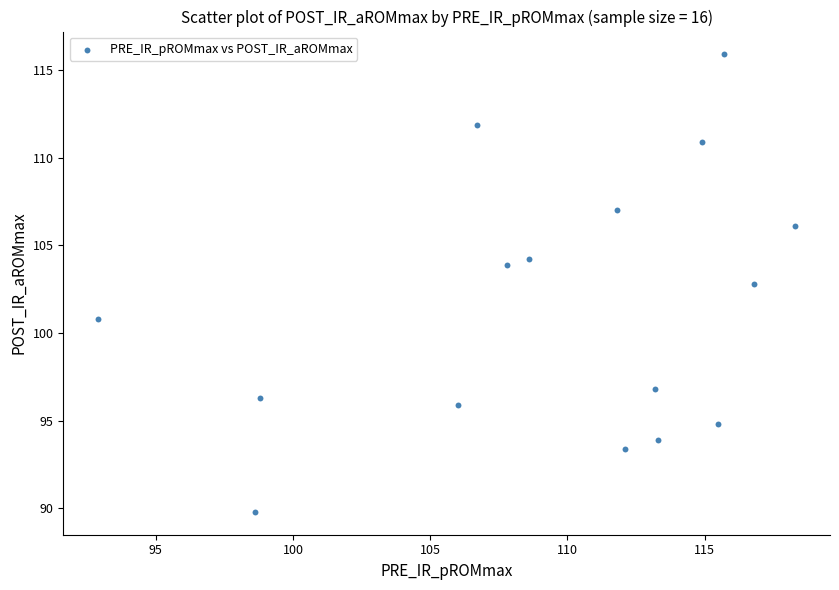

What is the range of X values (max minus min)?

25.4